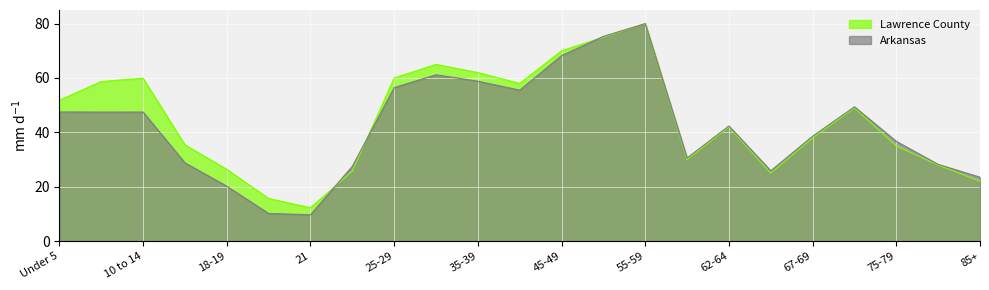

How many data points in Lawrence County are less than 42?

11